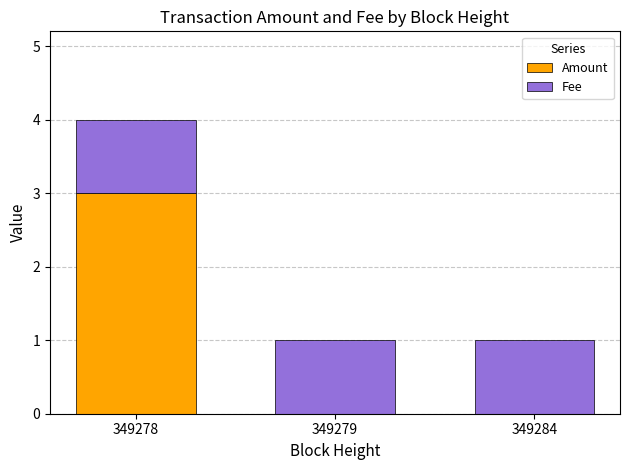

Reading left to right, transcribe the values for Amount.

349278=3	349279=0	349284=0